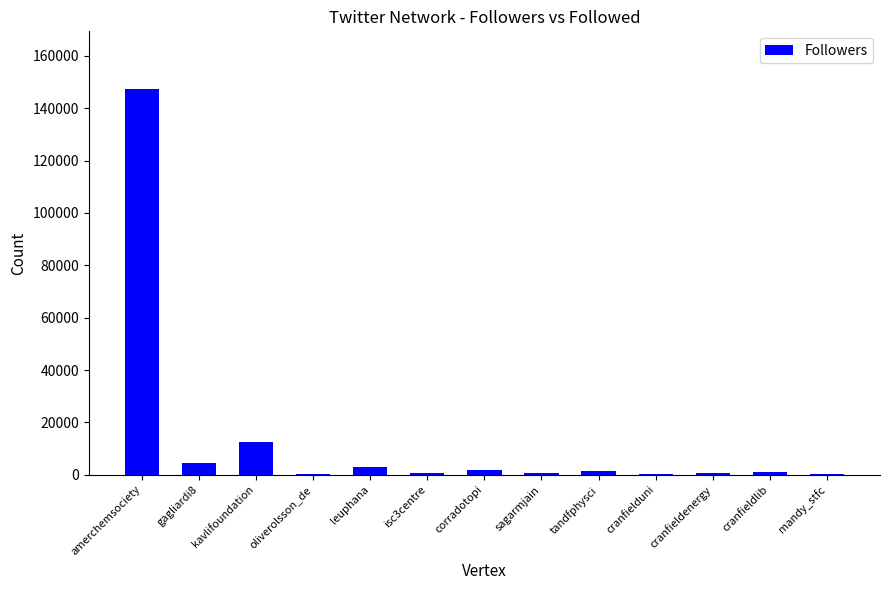

How many series are shown in this chart?

1